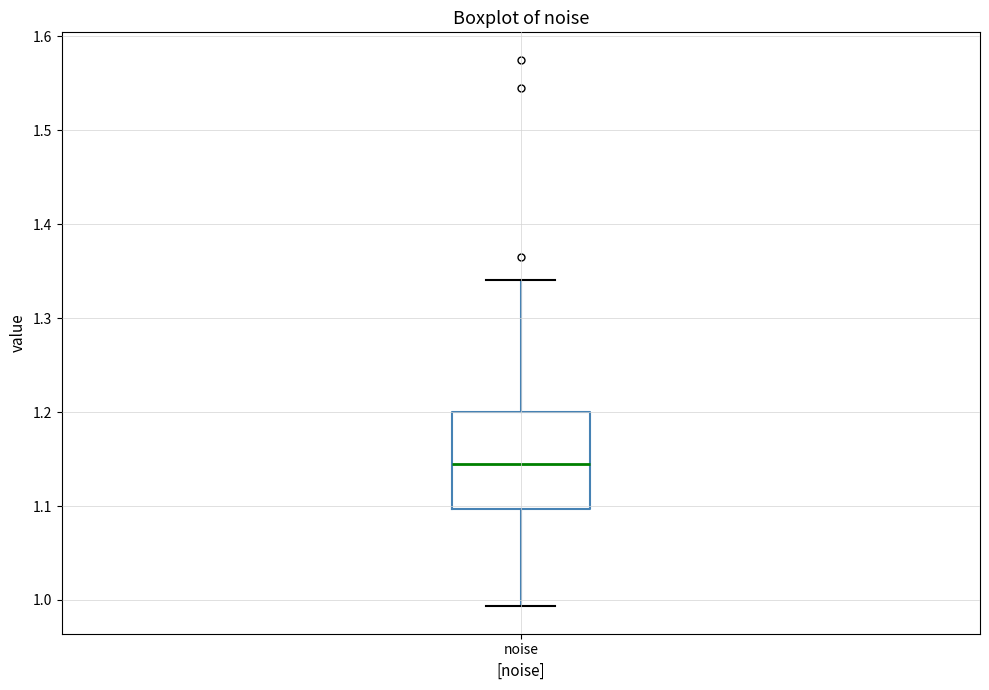

Where is the upper edge of the box for noise on the y-axis? The values are not printed on the chart, so give them approximately, as read against the axis.

1.20